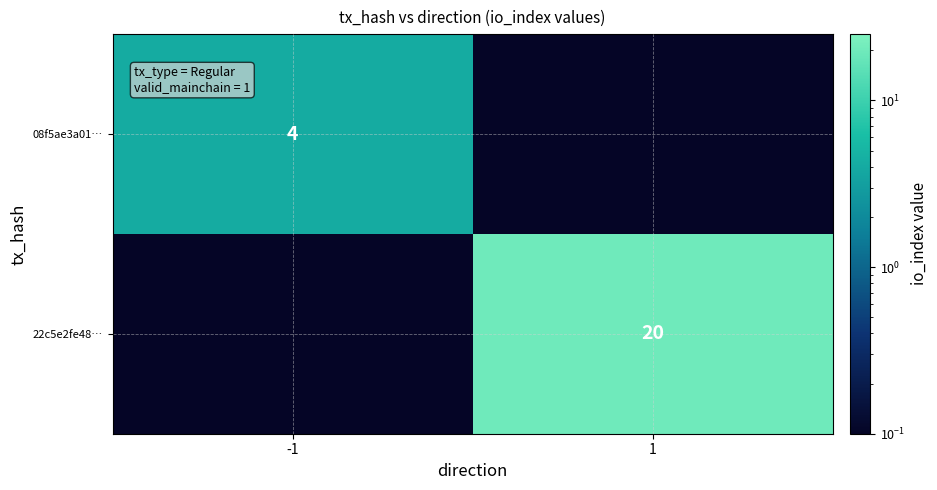

List the labels in order of 08f5ae3a01… value, smallest first.

1, -1